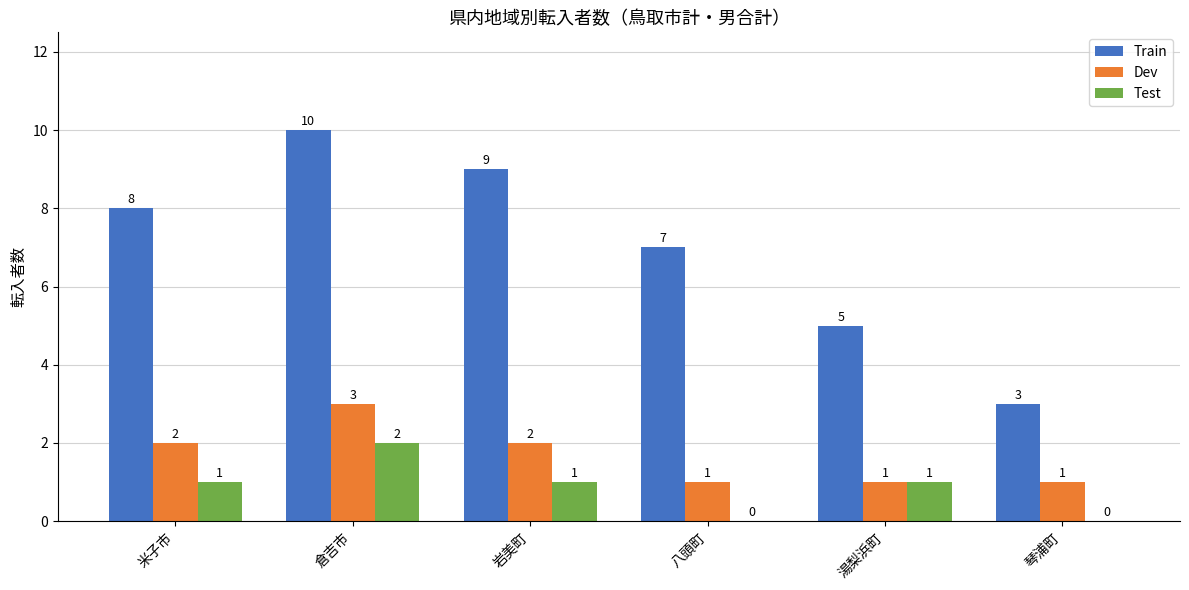

Reading left to right, extract all data points from this chart.

Train: 8	10	9	7	5	3
Dev: 2	3	2	1	1	1
Test: 1	2	1	0	1	0